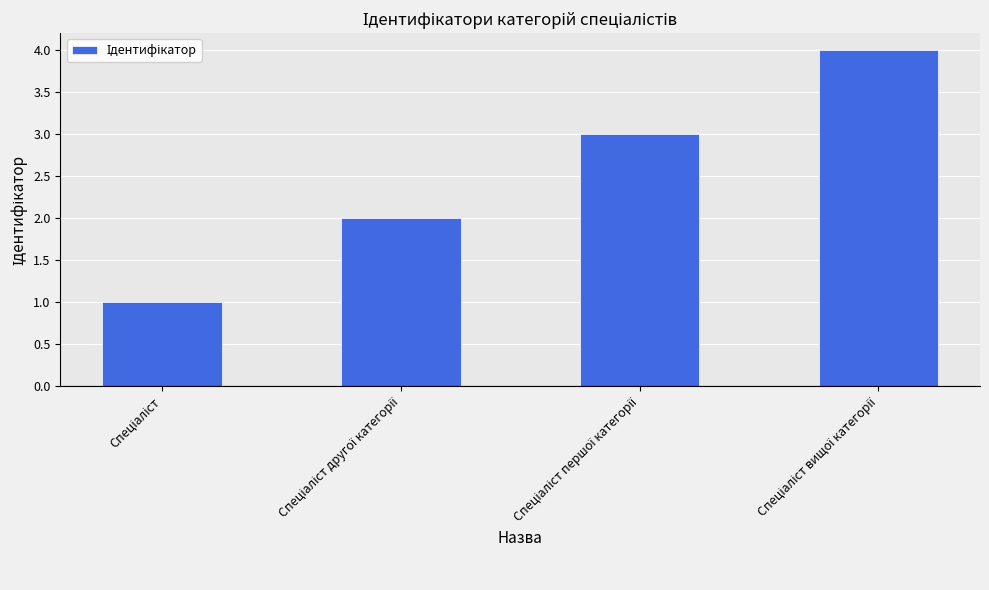

What is the maximum value shown in the chart?

4